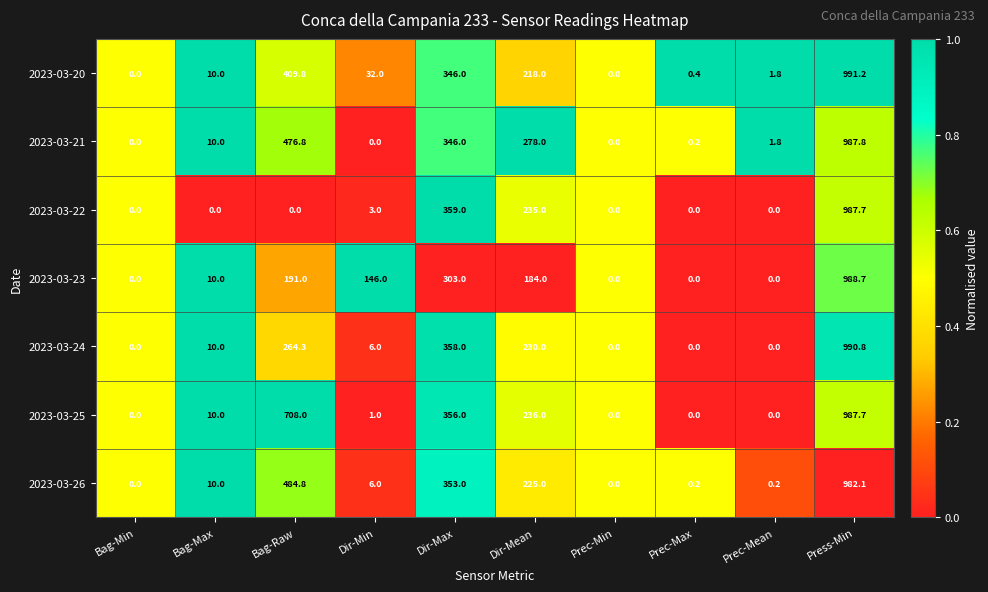

How many distinct data groups are displayed?

7